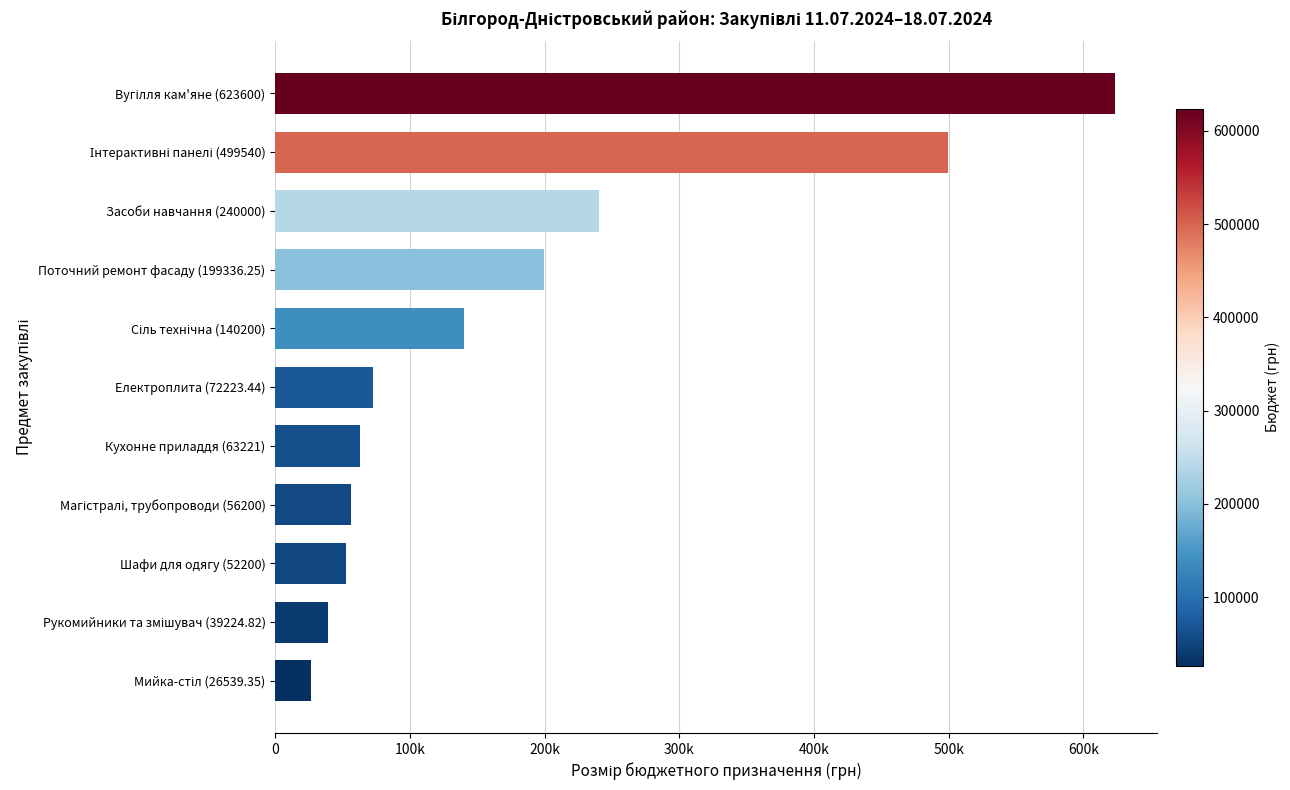

What is the difference between the maximum and minimum values?

597060.7